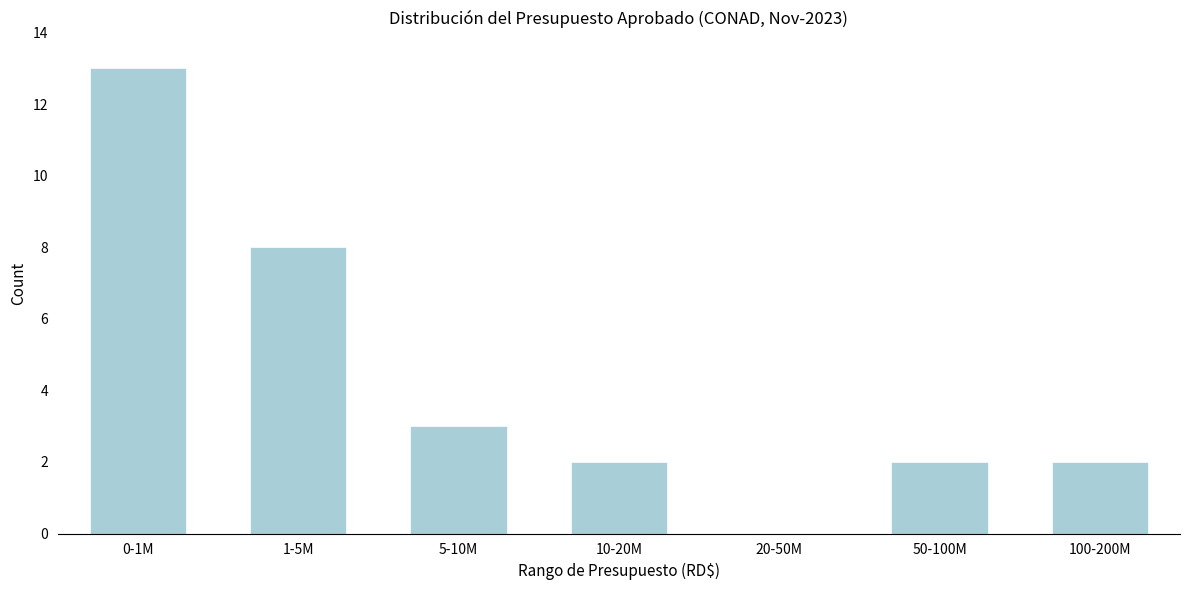

Reading left to right, transcribe all the data shown in this chart.

0-1M=13	1-5M=8	5-10M=3	10-20M=2	20-50M=0	50-100M=2	100-200M=2